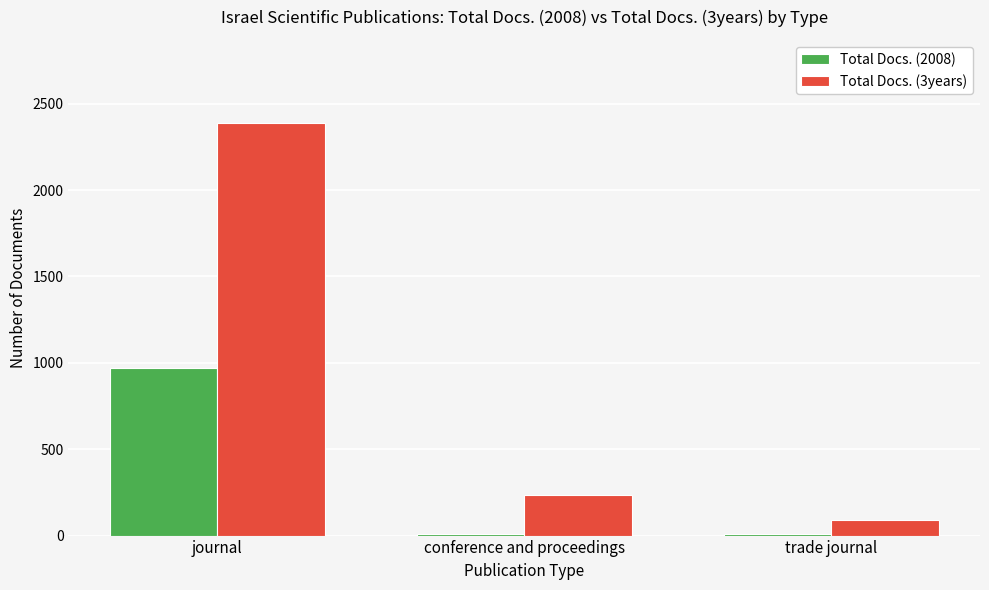

List the series in order of their peak value, highest first.

Total Docs. (3years), Total Docs. (2008)